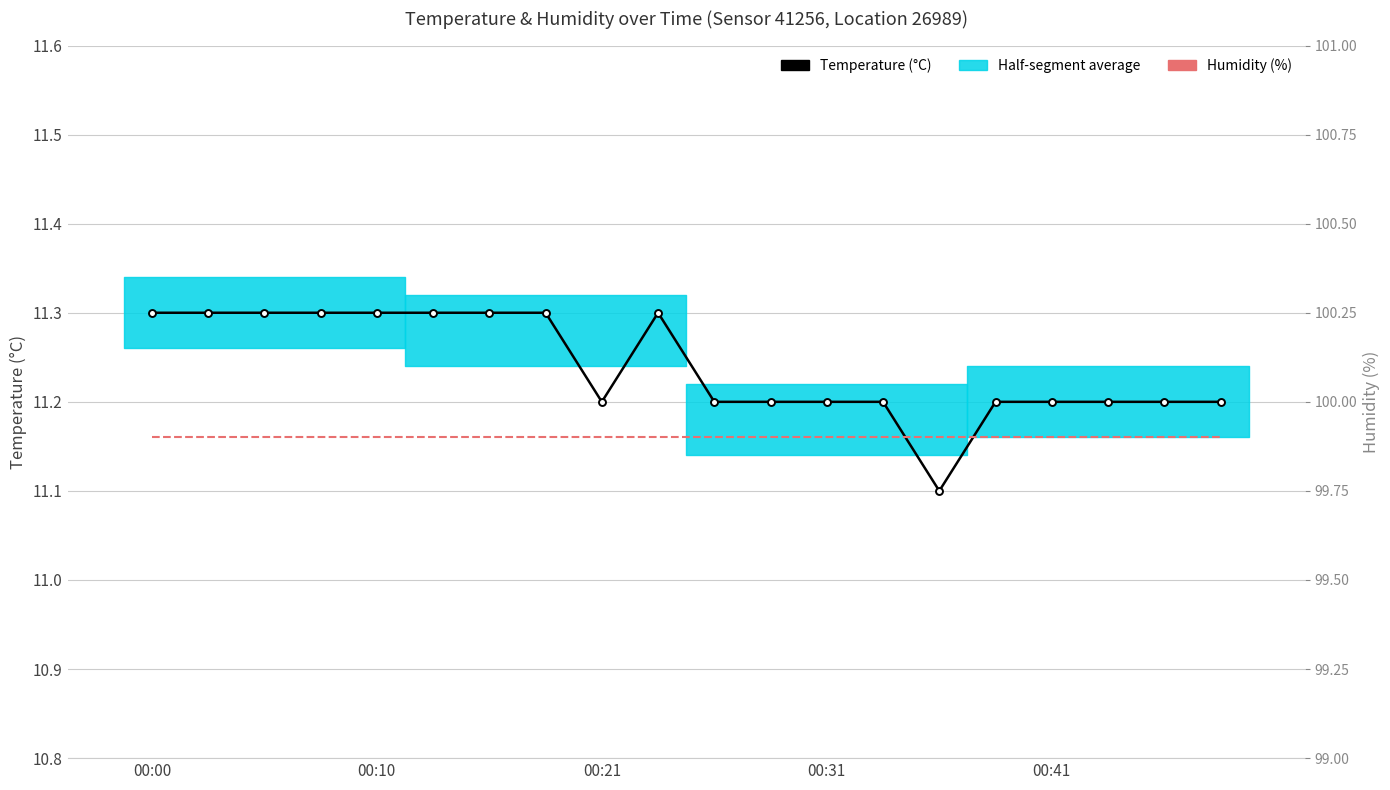

Reading left to right, extract all data points from this chart.

Temperature (°C): 11.3	11.3	11.3	11.3	11.3	11.3	11.3	11.3	11.2	11.3	11.2	11.2	11.2	11.2	11.1	11.2	11.2	11.2	11.2	11.2
Humidity (%): 99.9	99.9	99.9	99.9	99.9	99.9	99.9	99.9	99.9	99.9	99.9	99.9	99.9	99.9	99.9	99.9	99.9	99.9	99.9	99.9